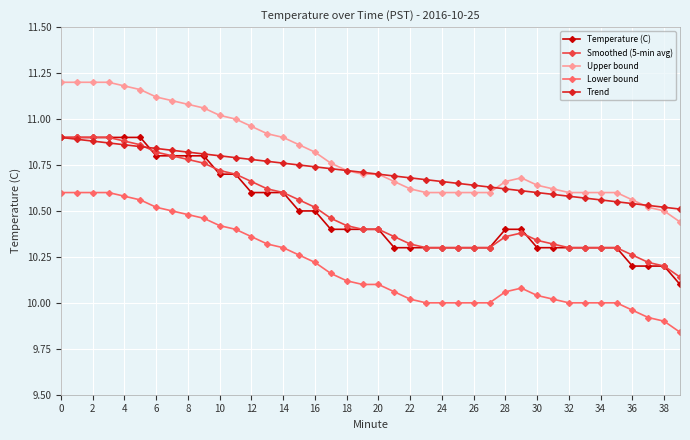

True or false: Temperature (C) and Lower bound cross at least once.

False